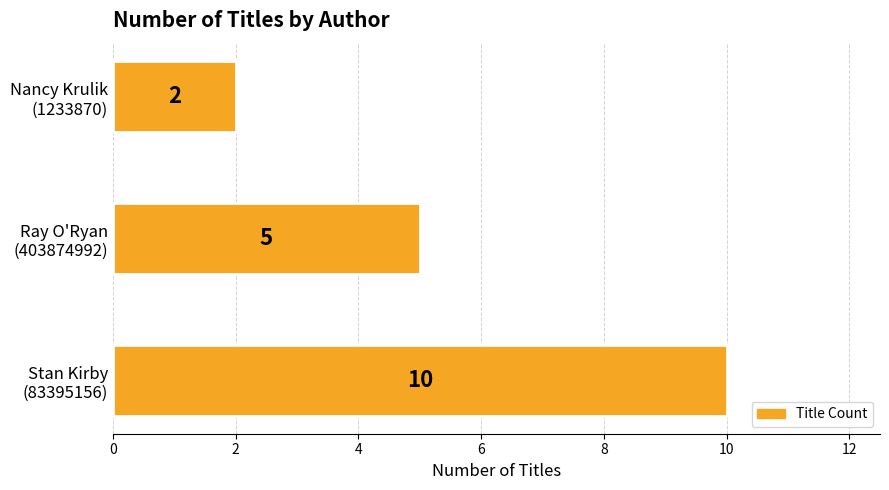

What is the greatest value displayed?

10